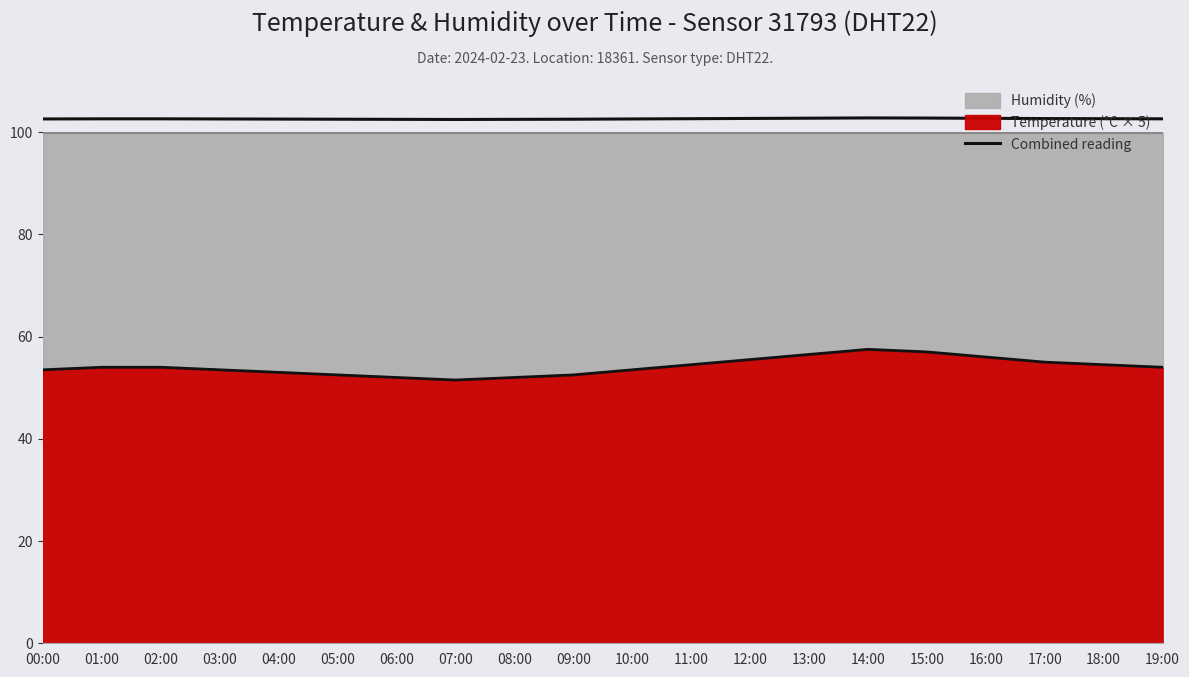

Is it true that the value at 03:00 is 102.6?

True